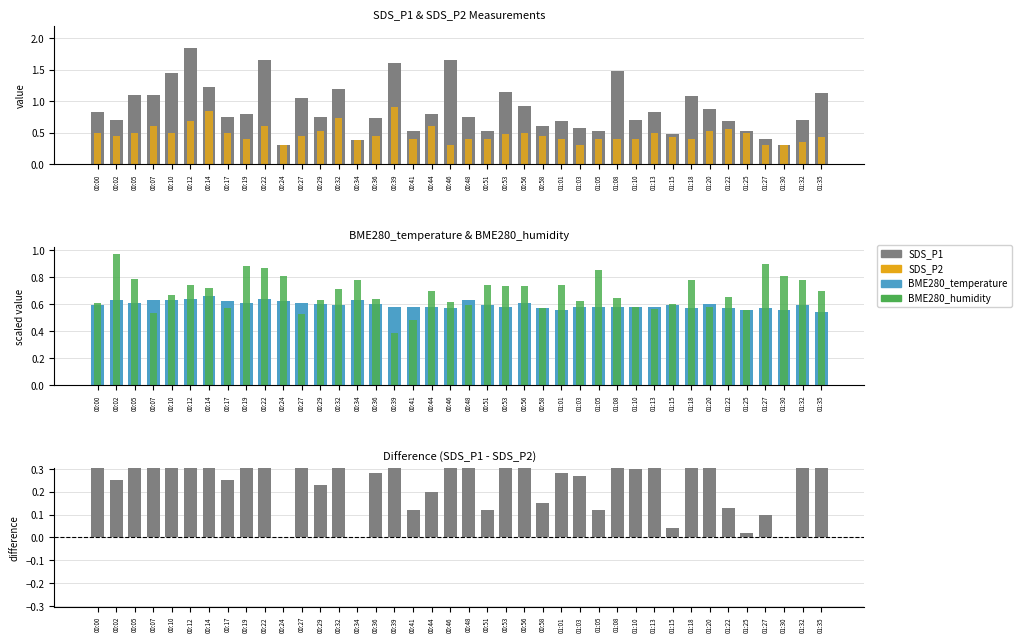

What is the label of the 2nd bar from the right?

01:32